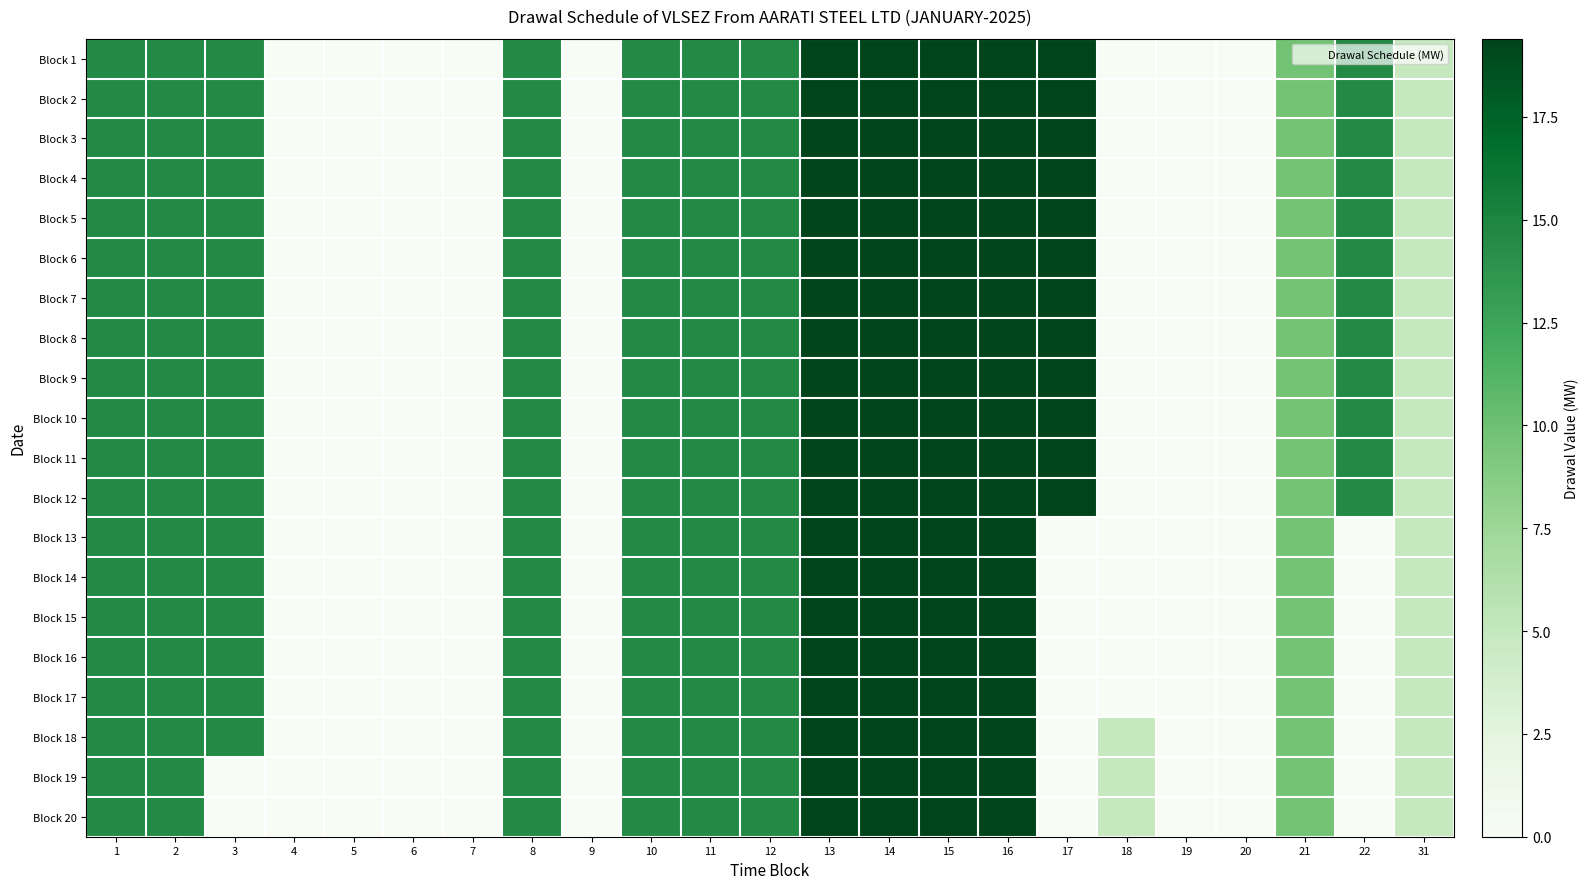

At how many categories does at least one series exceed 3?

16